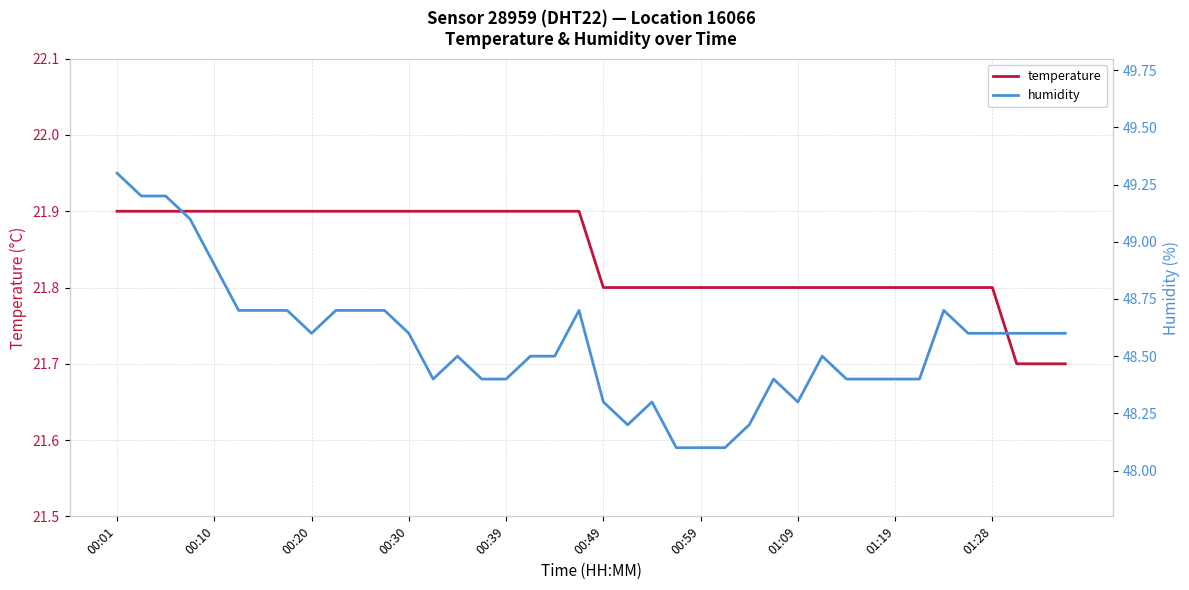

The humidity series shows 71.6 at 11. True or false?

False